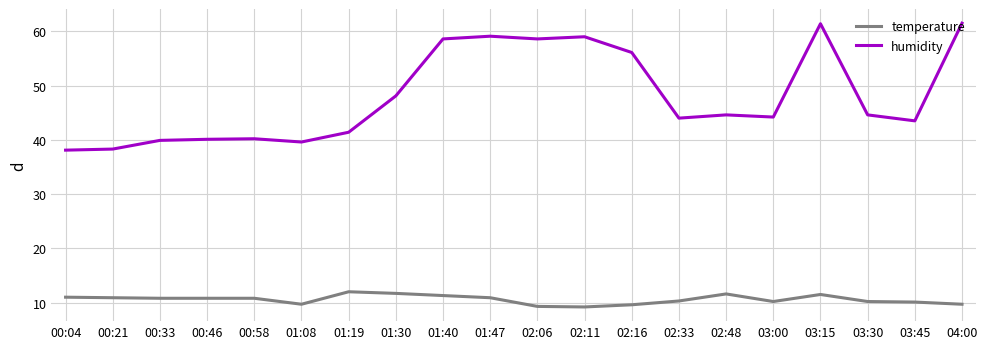

What are all the series names shown in the legend?

temperature, humidity